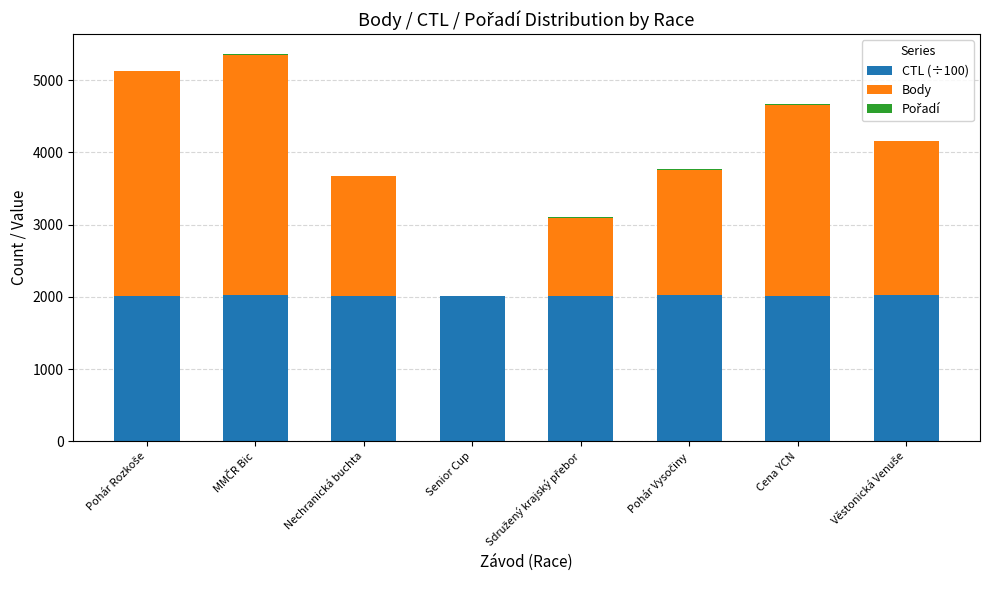

What is the highest value of the CTL (÷100) series?

2021.5